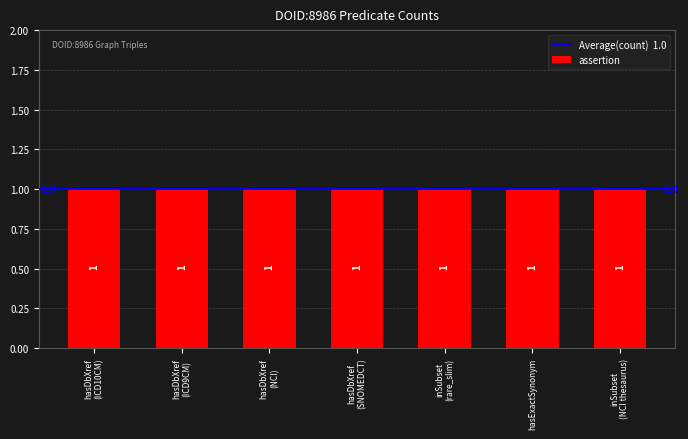

Rank the categories by retraction value from lowest to highest.

oio:hasDbXref, oio:hasDbXref, oio:hasDbXref, oio:hasDbXref, oio:inSubset, oio:hasExactSynonym, oio:inSubset